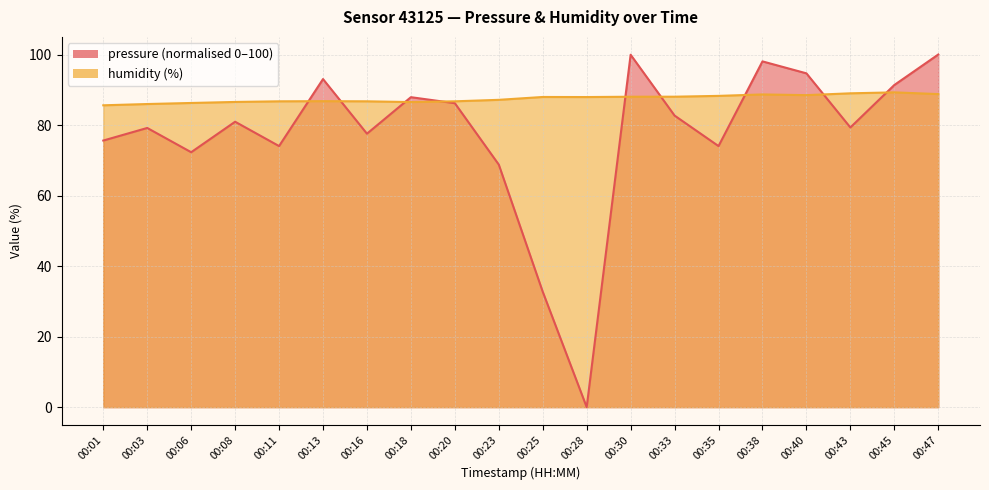

Which series has the widest spread of values?

pressure